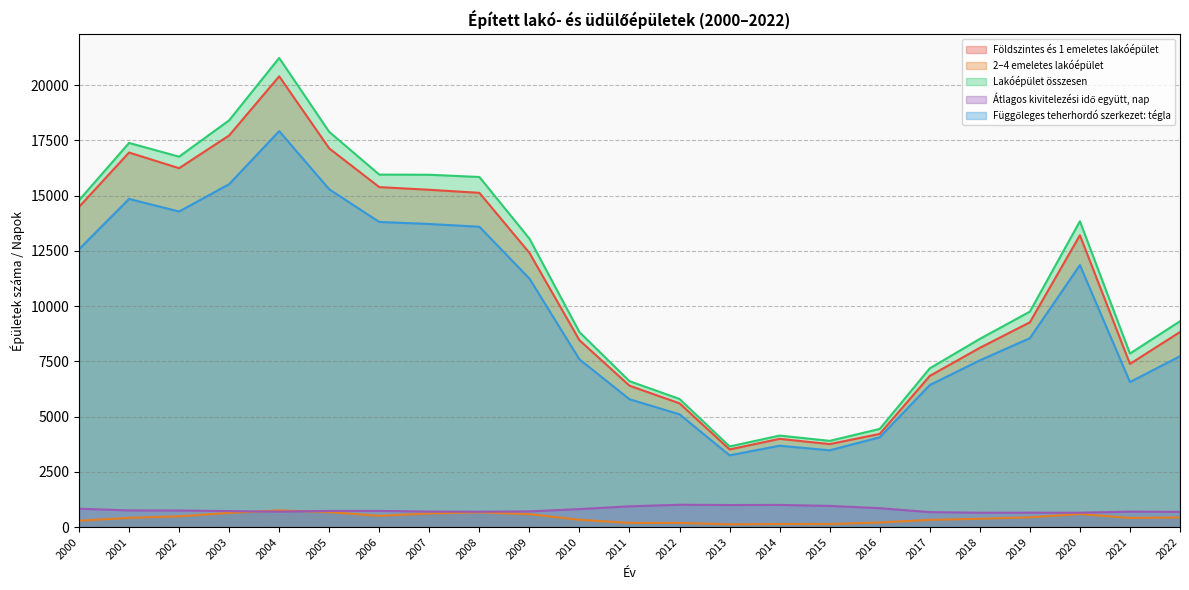

Where is the first local minimum for Lakóépület összesen?

2002